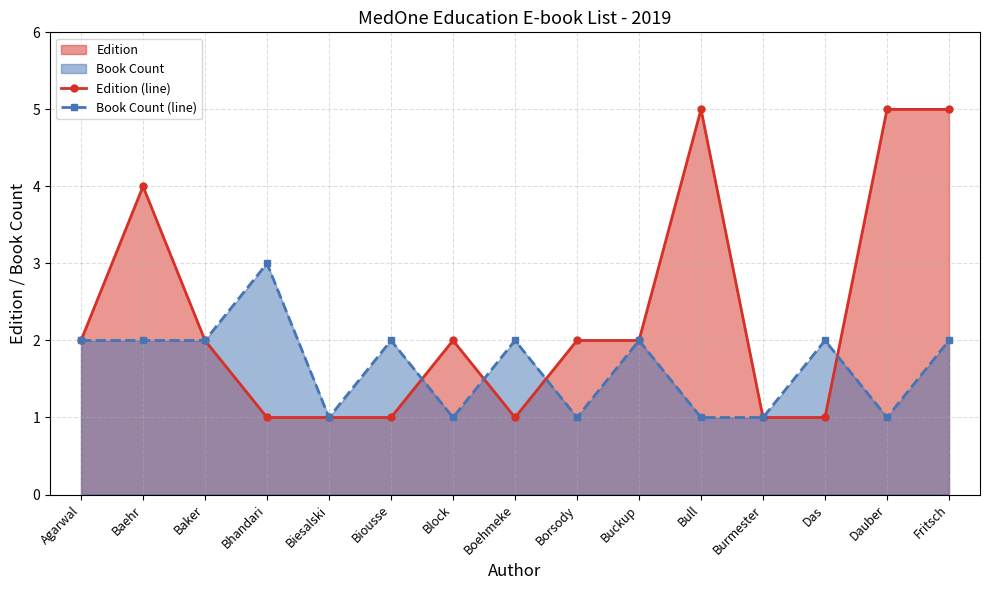

Where do Book Count (line) and Edition (line) first cross each other?

Biousse and Block